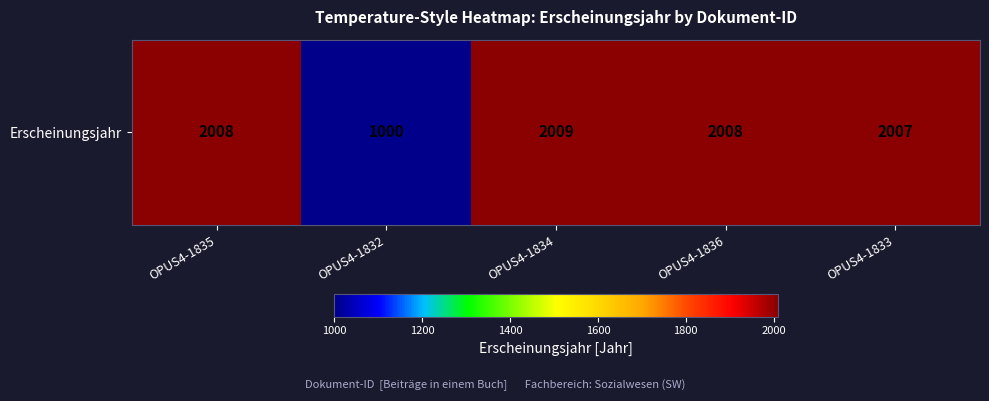

What is the change in value from OPUS4-1835 to OPUS4-1834?

+1